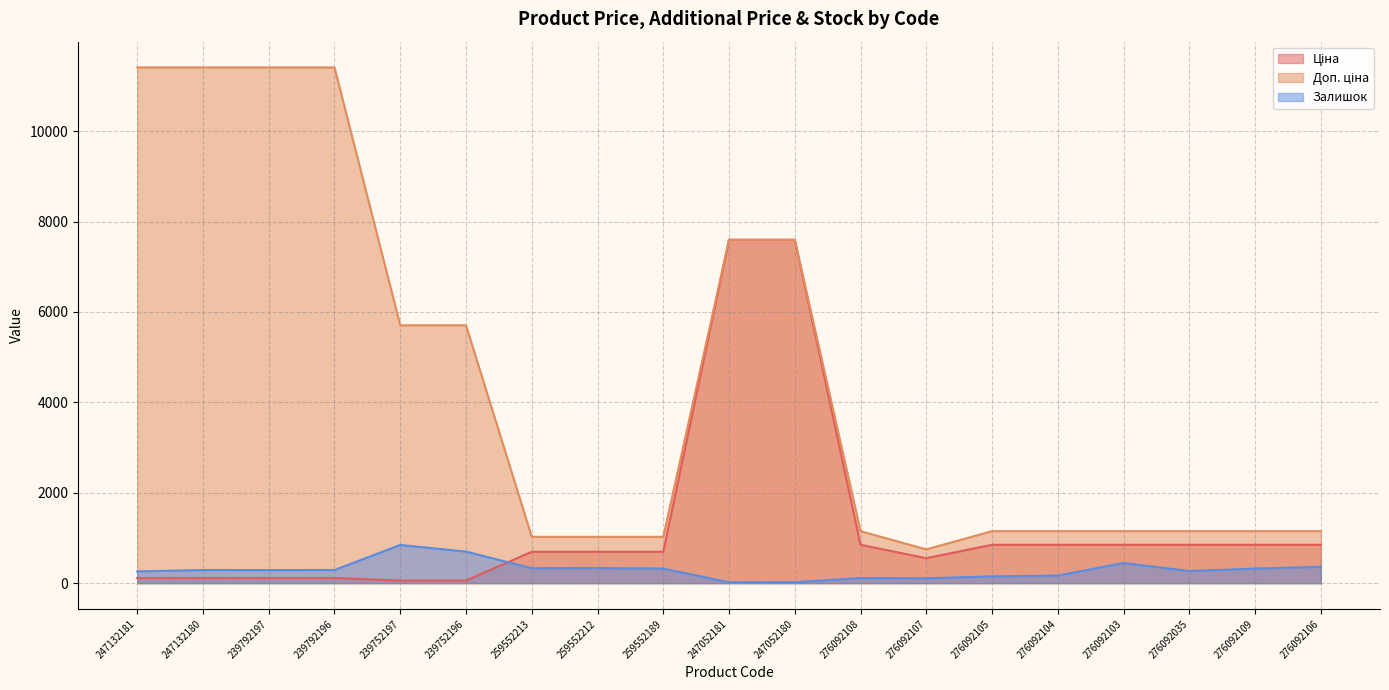

Reading left to right, extract all data points from this chart.

Ціна: 247132181=114.1	247132180=114.1	239792197=114.1	239792196=114.1	239752197=57.0	239752196=57.0	259552213=693.7	259552212=693.7	259552189=693.7	247052181=7596.5	247052180=7596.5	276092108=848.4	276092107=551.5	276092105=848.4	276092104=848.4	276092103=848.4	276092035=848.4	276092109=848.4	276092106=848.4
Доп. ціна: 247132181=11410.0	247132180=11410.0	239792197=11410.0	239792196=11410.0	239752197=5705.0	239752196=5705.0	259552213=1024.6	259552212=1024.6	259552189=1024.6	247052181=7596.5	247052180=7596.5	276092108=1149.7	276092107=747.0	276092105=1149.7	276092104=1149.7	276092103=1149.7	276092035=1149.7	276092109=1149.7	276092106=1149.7
Залишок: 247132181=260.0	247132180=290.0	239792197=289.0	239792196=290.0	239752197=845.0	239752196=698.0	259552213=330.0	259552212=333.0	259552189=322.0	247052181=20.0	247052180=21.0	276092108=112.0	276092107=107.0	276092105=149.0	276092104=167.0	276092103=446.0	276092035=268.0	276092109=322.0	276092106=362.0